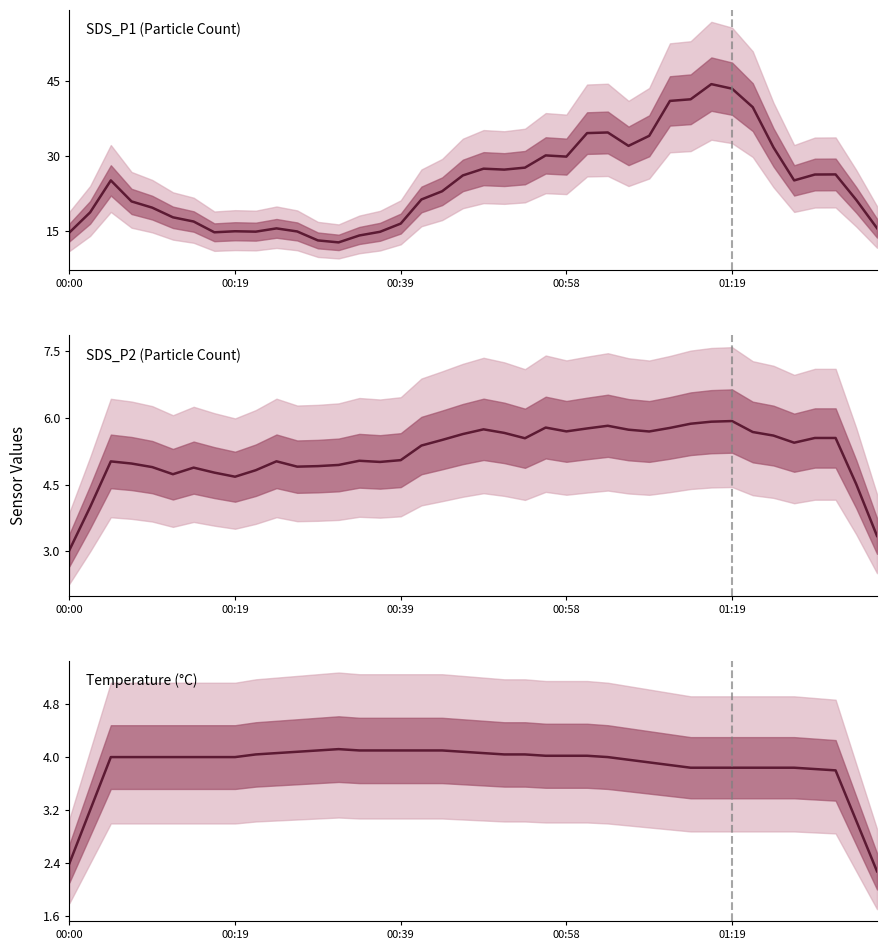

What is the total value across all series at 33?

49.3